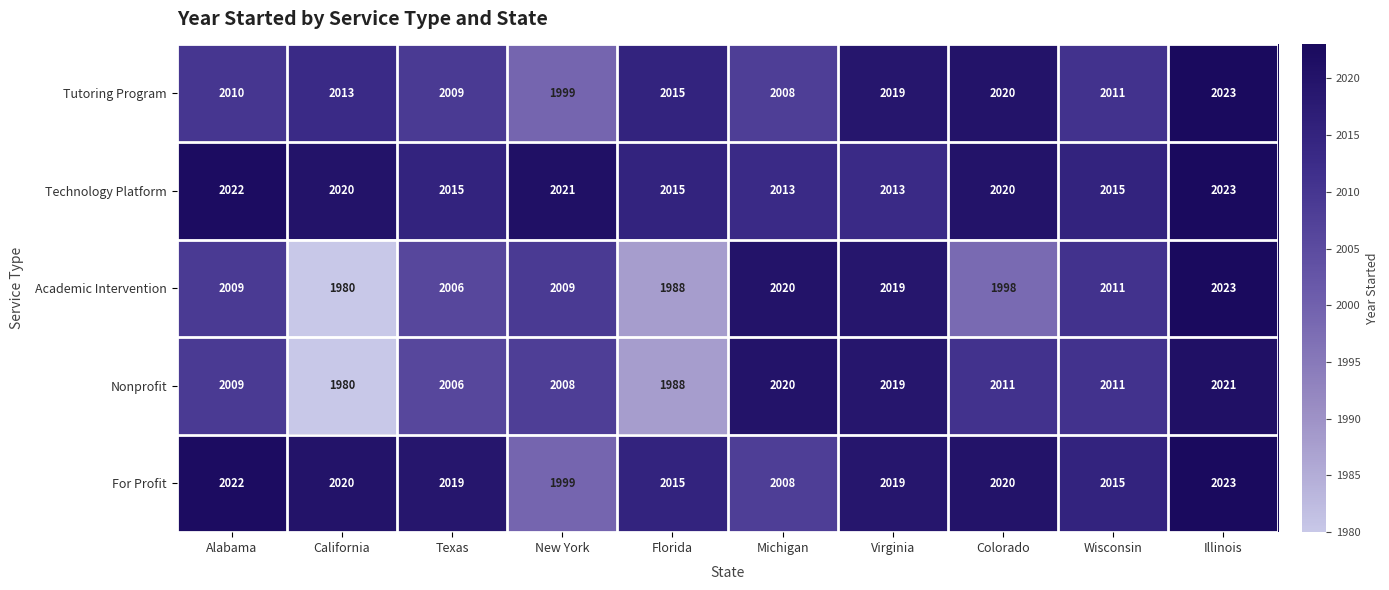

Where does the For Profit series first go above 2019?

Alabama